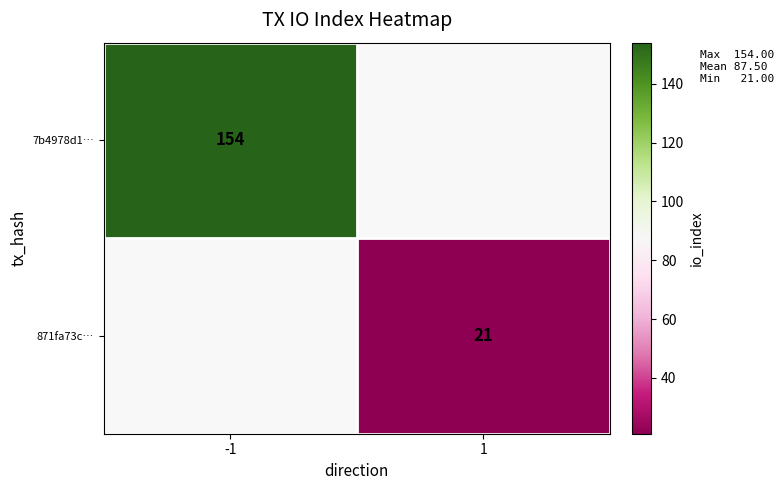

The value of 871fa73c… at 1 is 37. True or false?

False